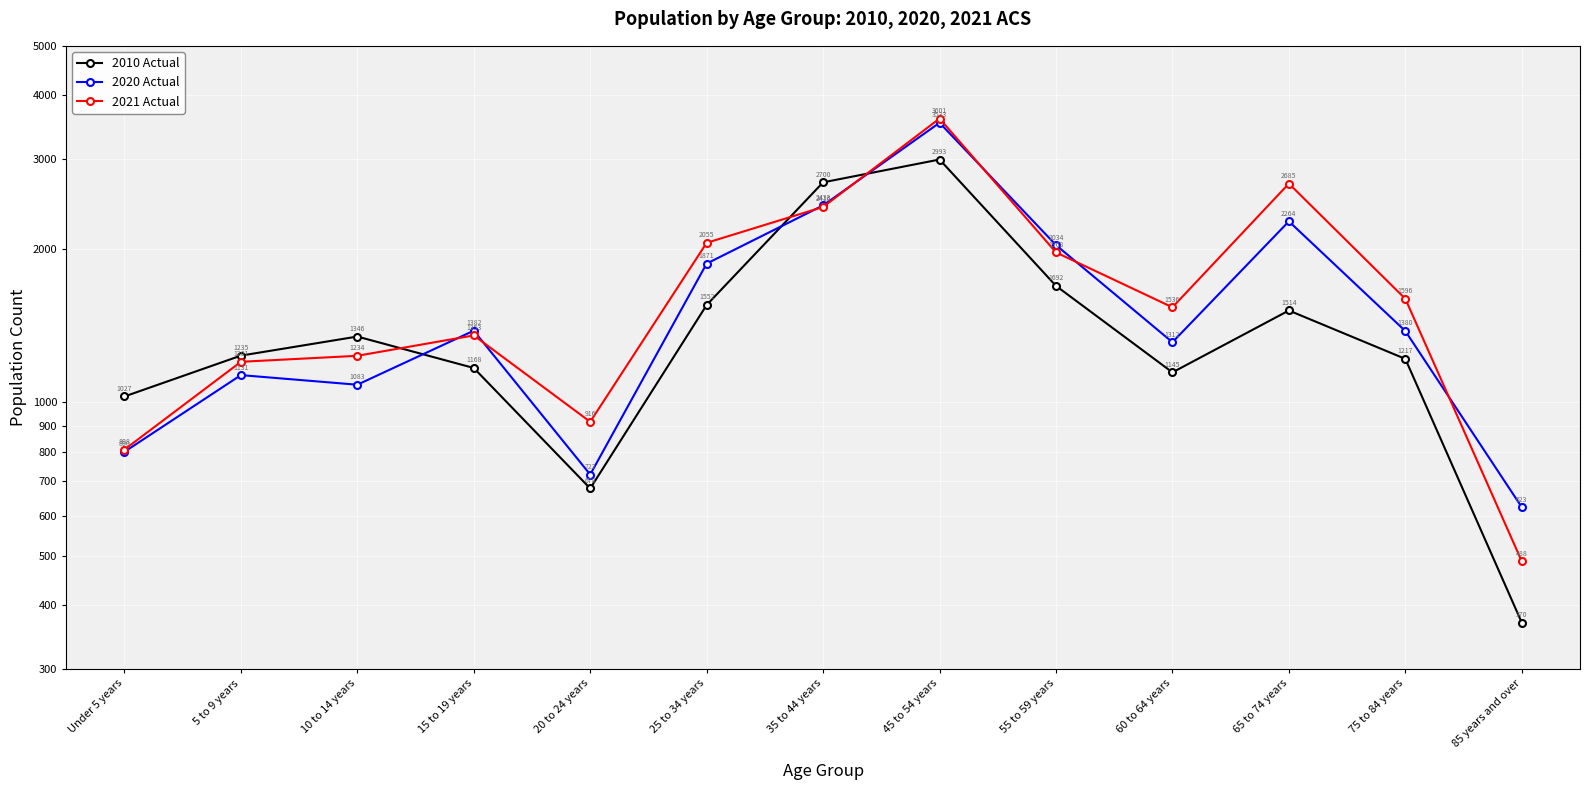

Between which two adjacent categories do 2021 Actual and 2010 Actual first intersect?

10 to 14 years and 15 to 19 years